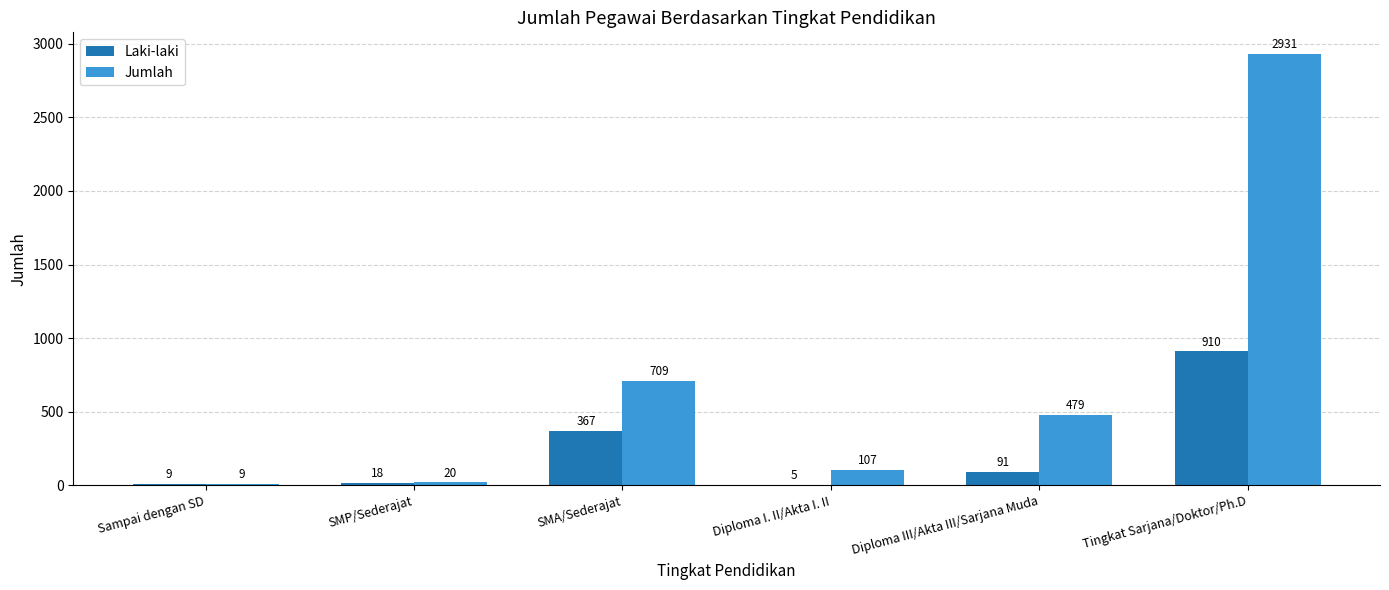

What is the total value across all series at SMP/Sederajat?

38